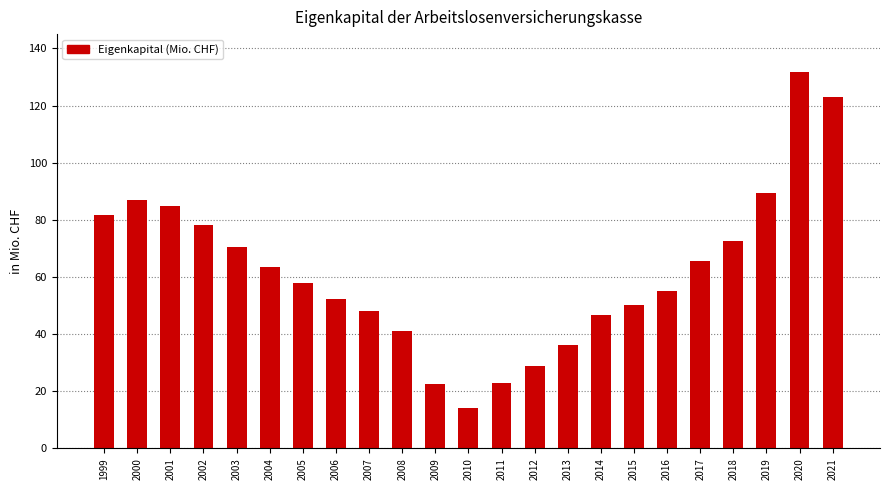

How many data points does each series have?

23